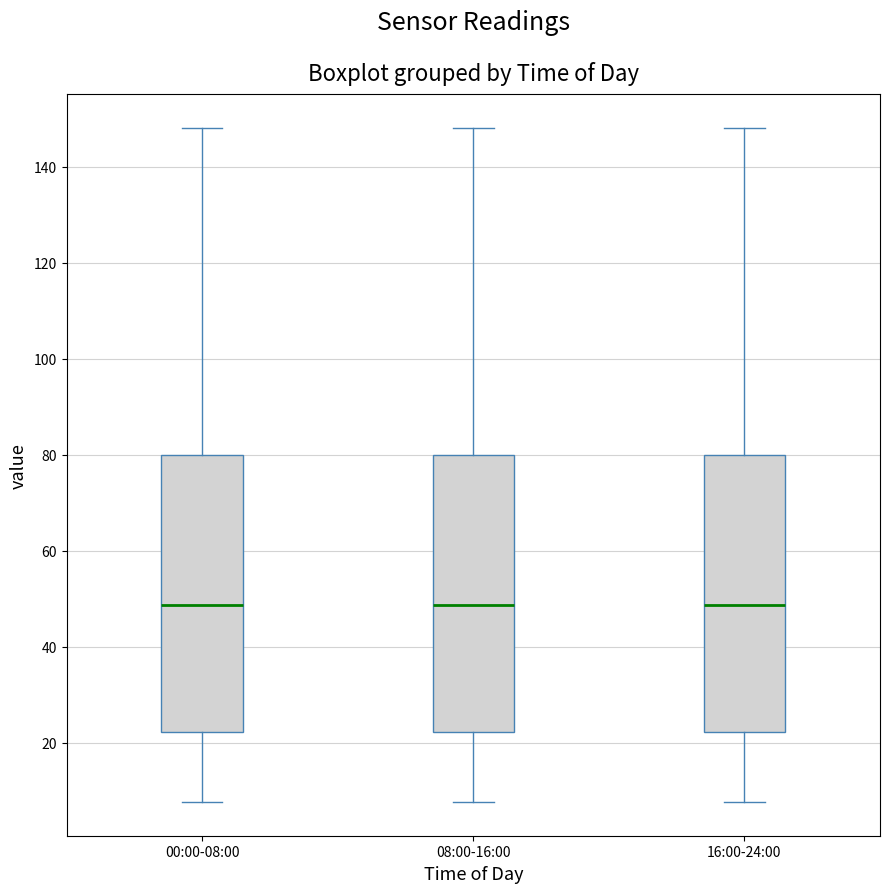

Reading left to right, read every box against the y-axis: the position of its median line, the range the box covers, and the ends of its whiskers. The values are not printed on the chart, so give them approximately, as read against the axis.

00:00-08:00: median 48, box 22 to 80, whiskers 8 to 148
08:00-16:00: median 48, box 22 to 80, whiskers 8 to 148
16:00-24:00: median 48, box 22 to 80, whiskers 8 to 148